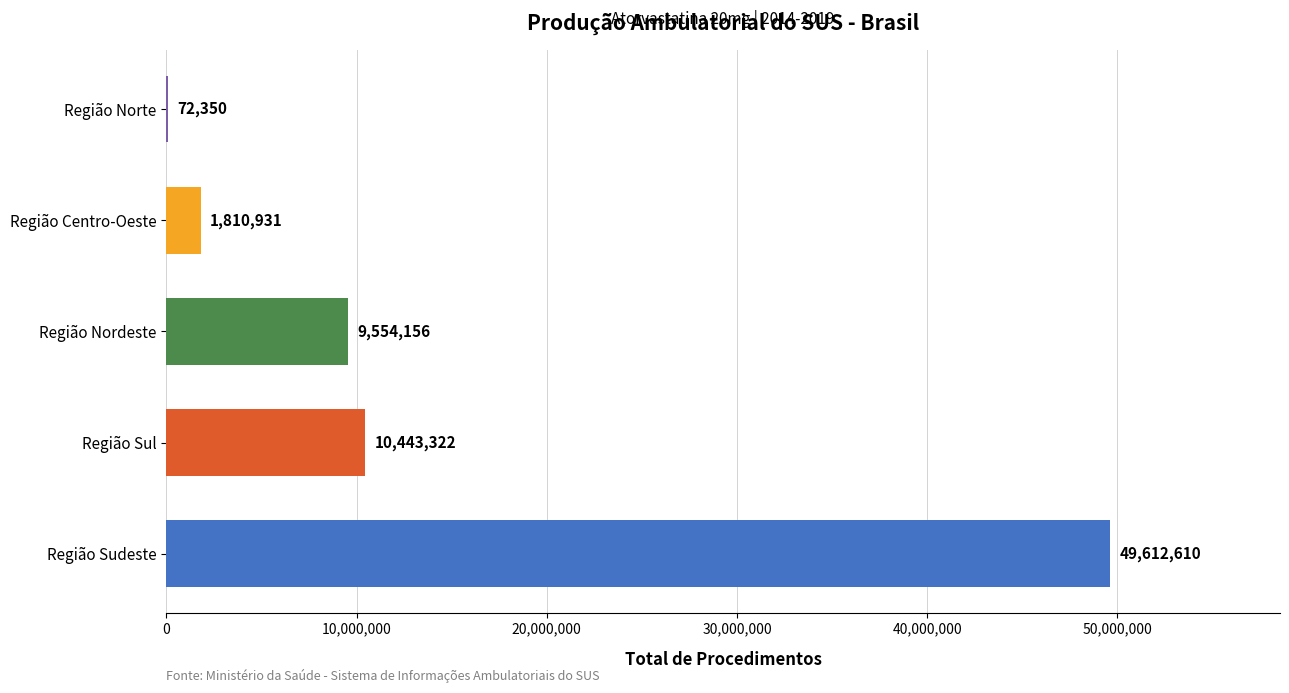

At which label is the value closest to 24842480?

Região Sul